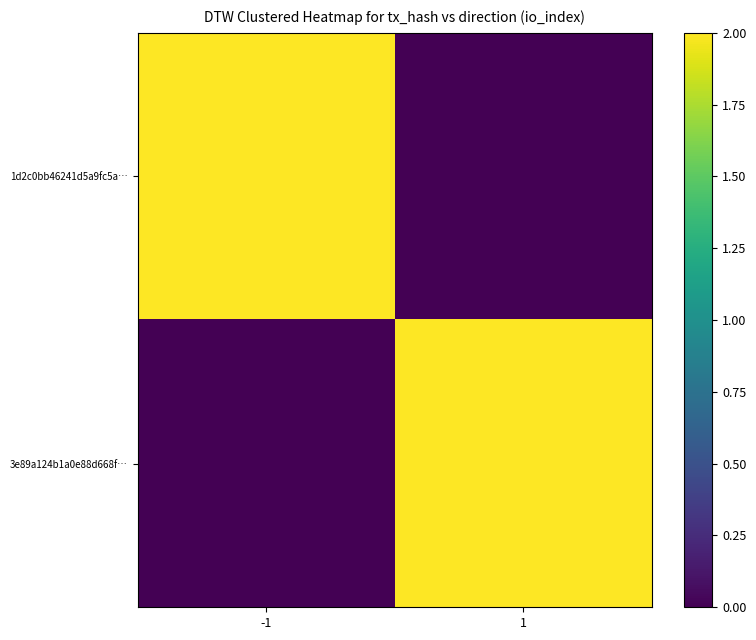

Which series has the largest range (max minus min)?

1d2c0bb46241d5a9fc5a…